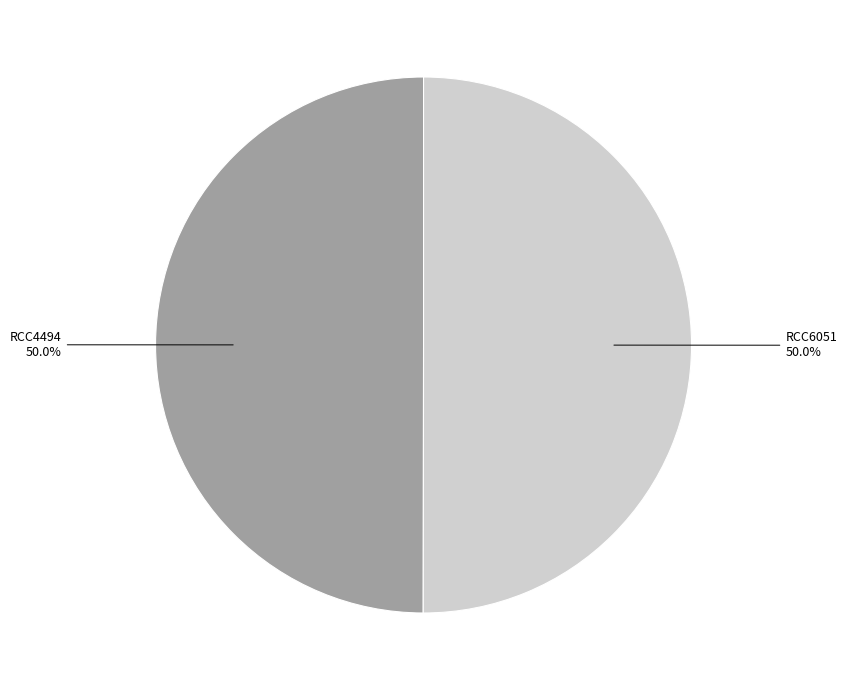

How many slices are in this pie chart?

2